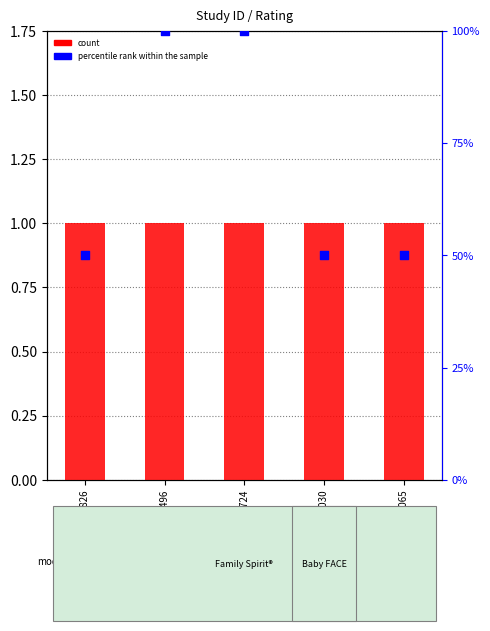

Which series reaches the minimum Y coordinate?

count